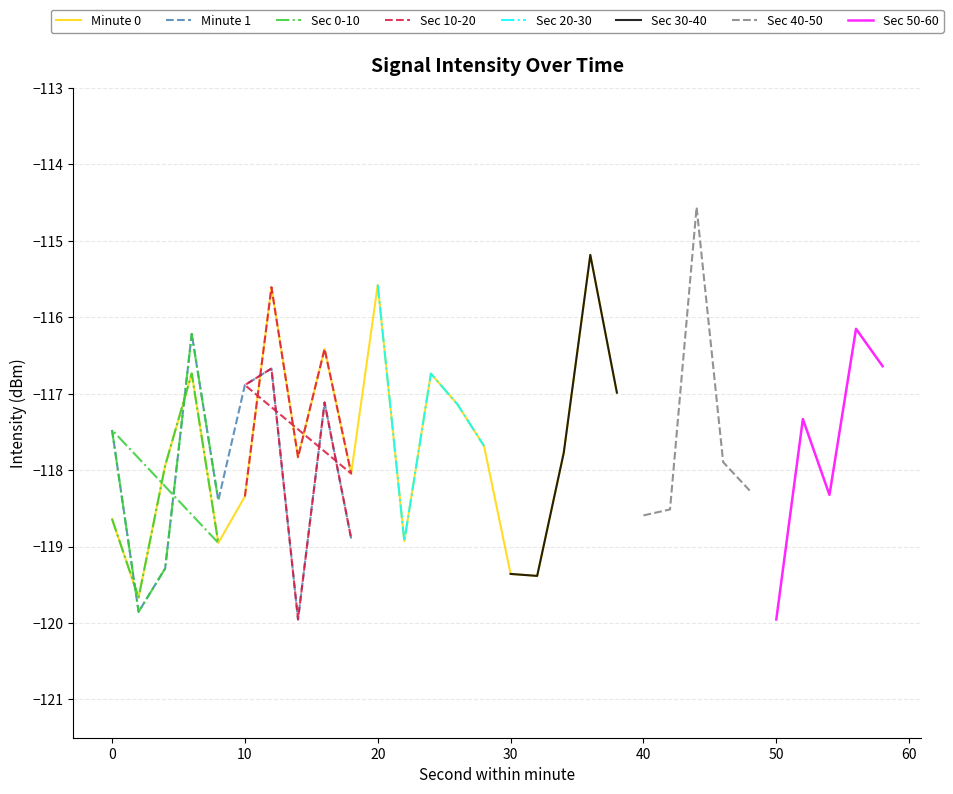

How many interior local valleys does the minute_1 series have?

6